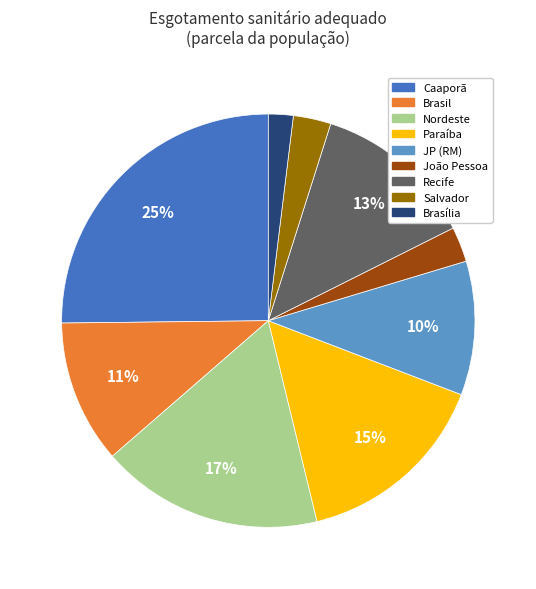

Does any single category account for the majority?

No